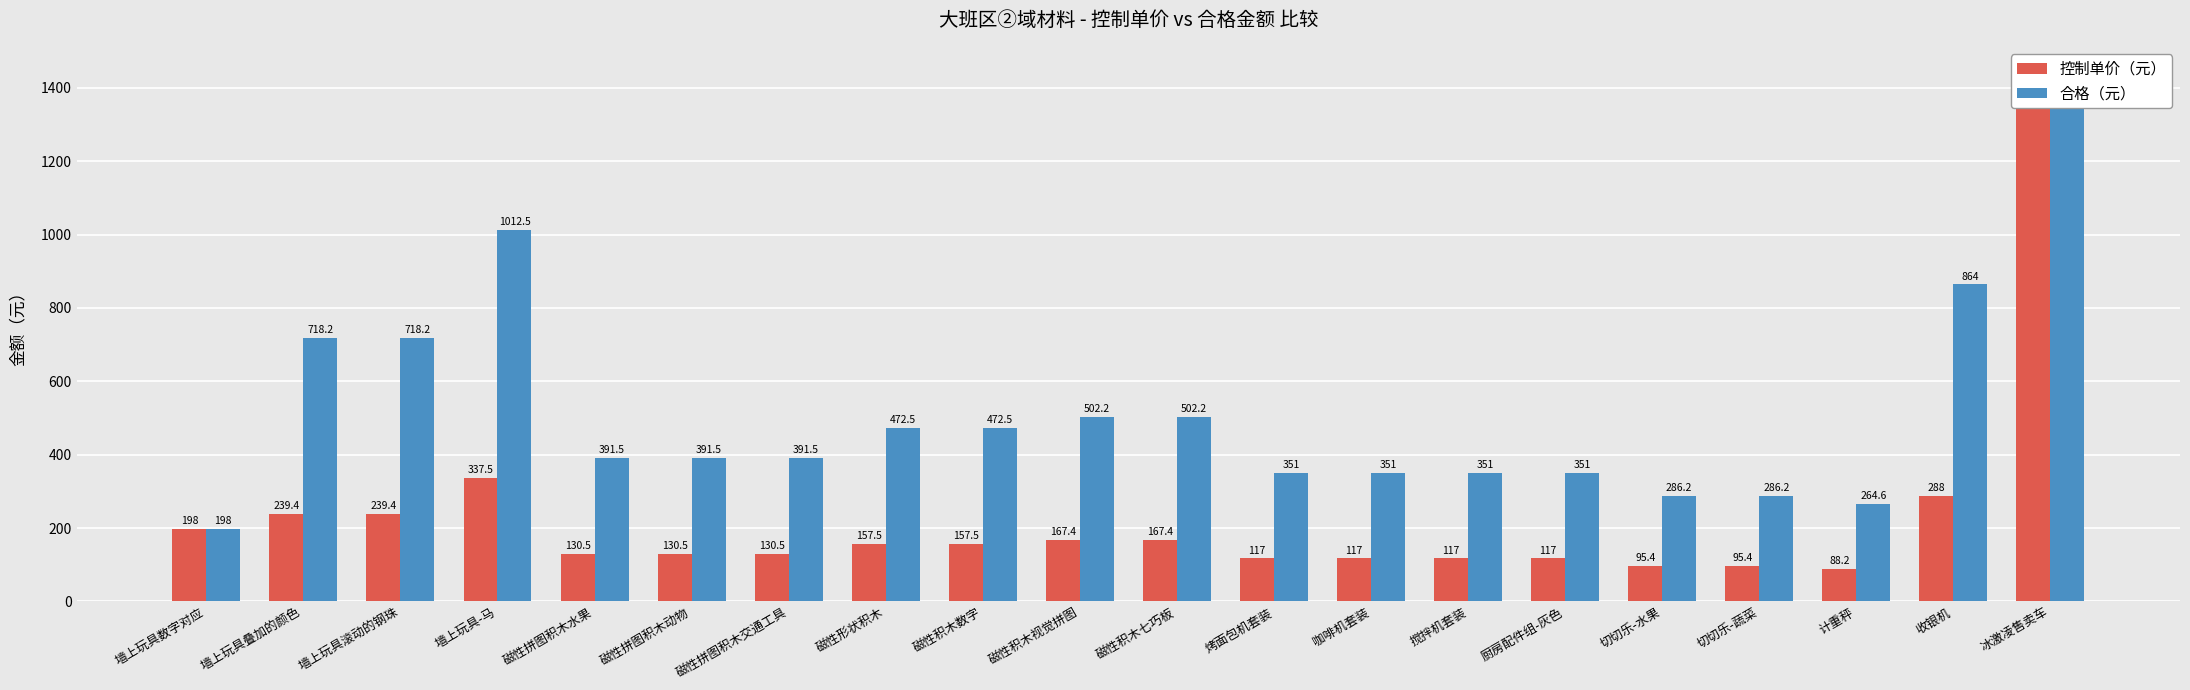

What is the minimum value for 控制单价（元）?

88.2